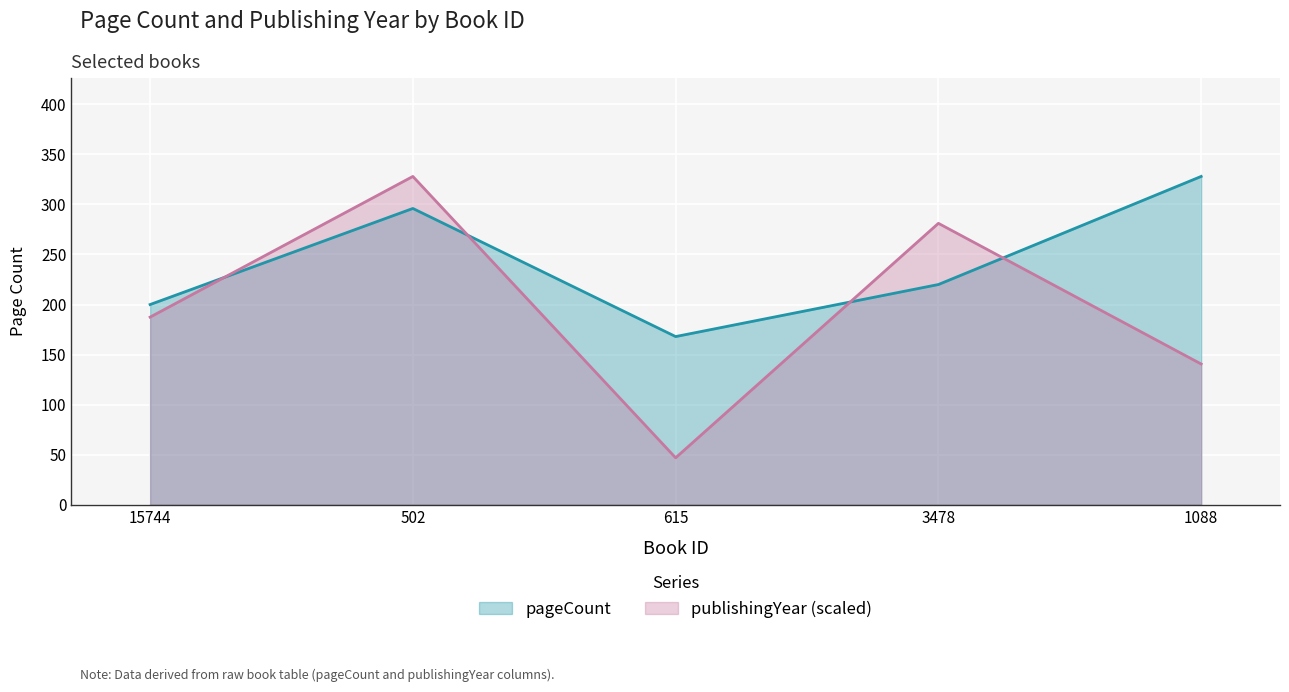

Rank the series at 615 from lowest to highest value.

publishingYear (scaled), pageCount